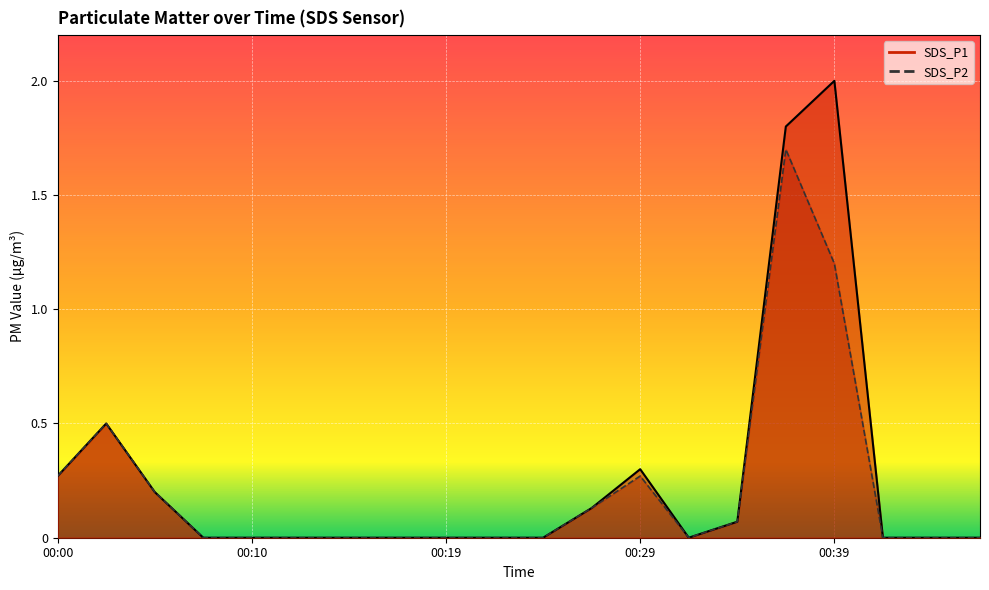

True or false: SDS_P1 and SDS_P2 cross at least once.

False